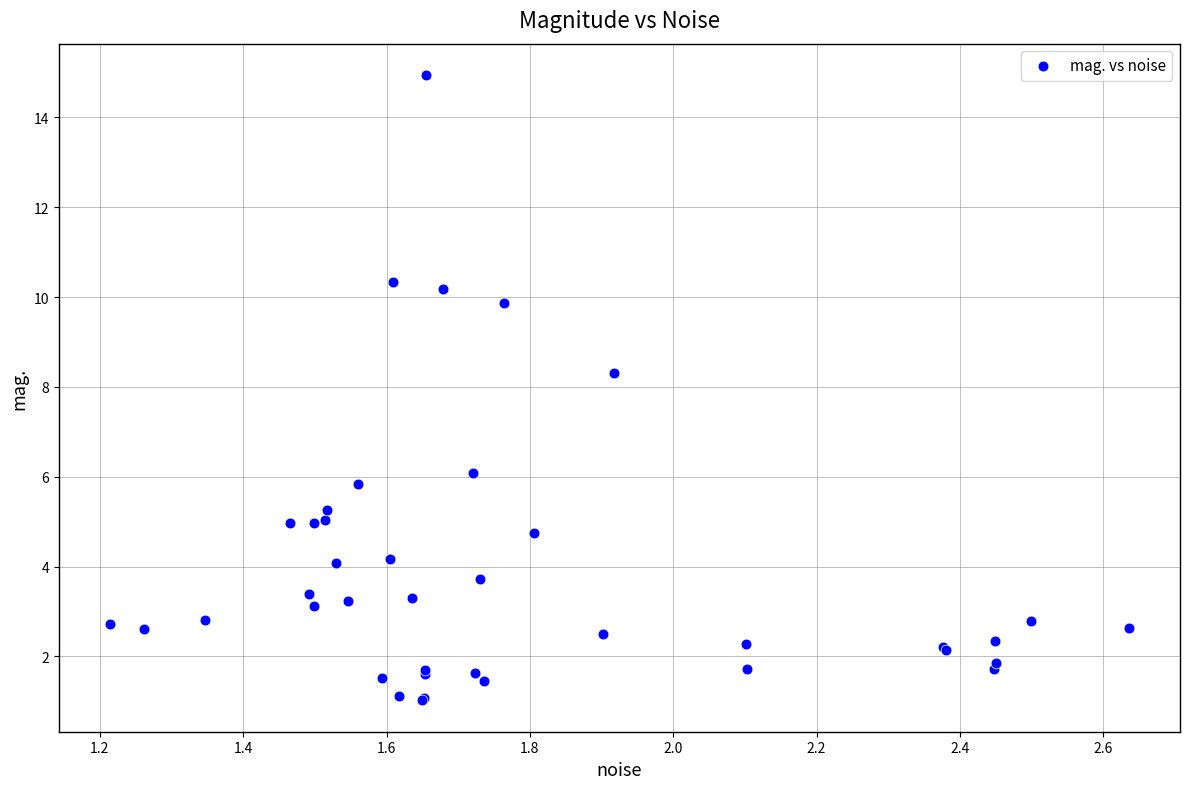

What Y value in the scatter plot is closest to 7?

6.1